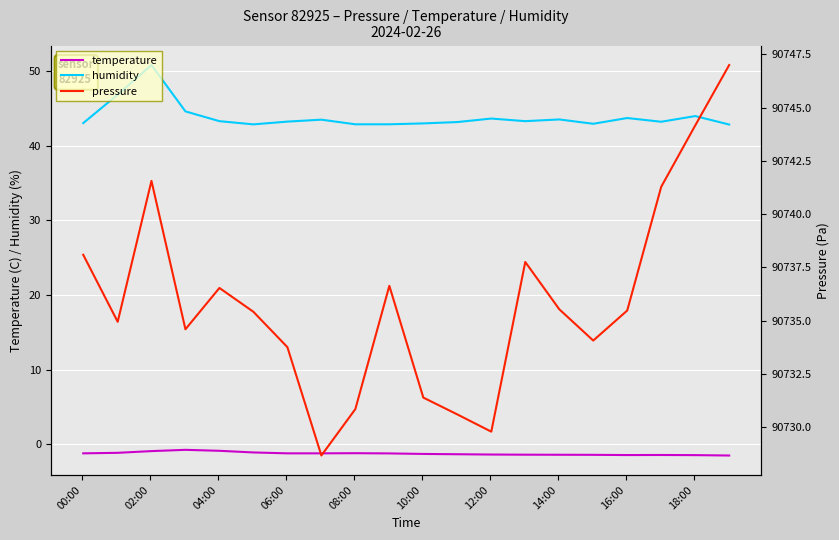

What are all the series names shown in the legend?

temperature, humidity, pressure